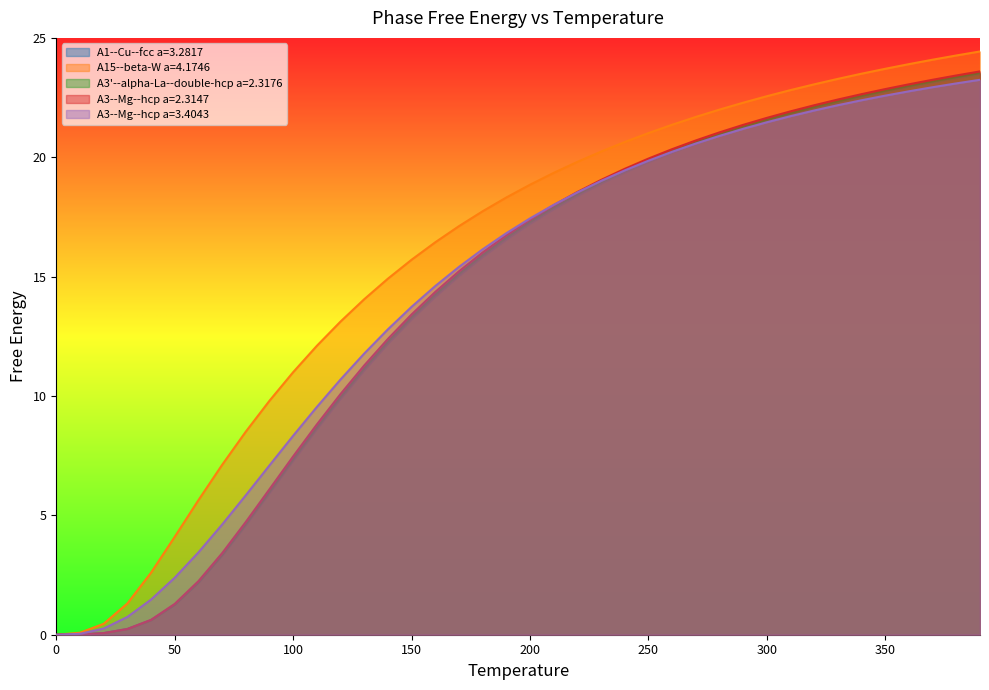

What is the highest value of the A3'--alpha-La--double-hcp a=2.3176 series?

23.5